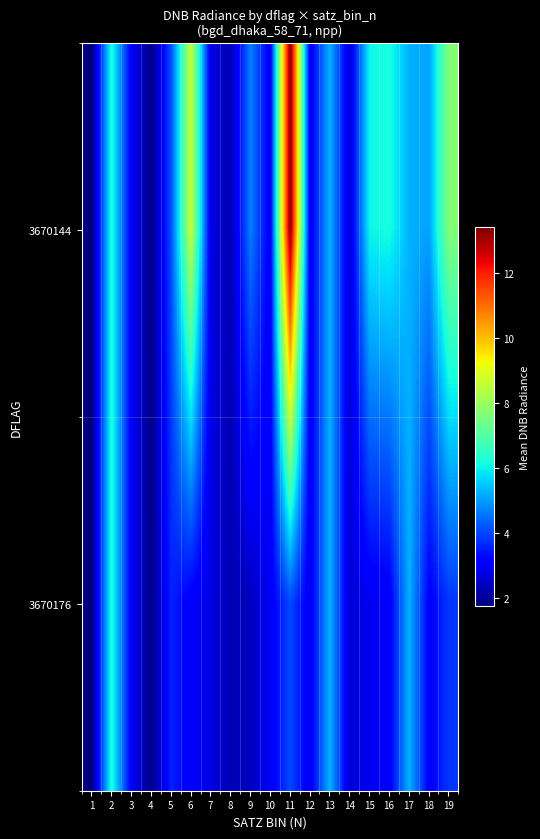

List the series in order of their overall mean, highest first.

row_0, row_1